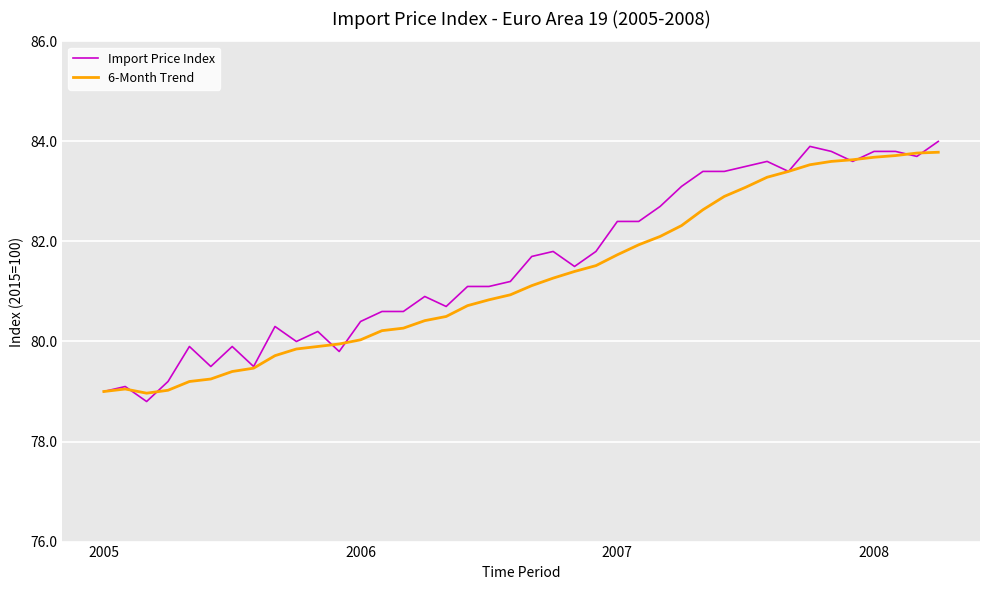

What is the maximum value for 6-Month Trend?

83.8